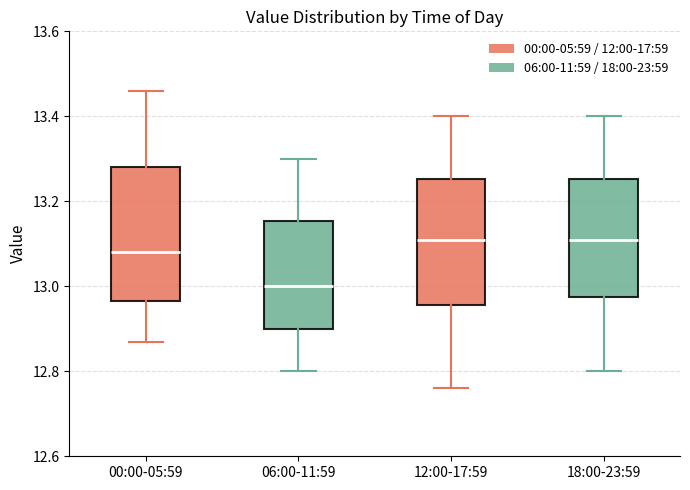

Reading left to right, read every box against the y-axis: the position of its median line, the range the box covers, and the ends of its whiskers. The values are not printed on the chart, so give them approximately, as read against the axis.

00:00-05:59: median 13.08, box 12.96 to 13.28, whiskers 12.88 to 13.46
06:00-11:59: median 13.00, box 12.90 to 13.16, whiskers 12.80 to 13.30
12:00-17:59: median 13.12, box 12.96 to 13.26, whiskers 12.76 to 13.40
18:00-23:59: median 13.12, box 12.98 to 13.26, whiskers 12.80 to 13.40